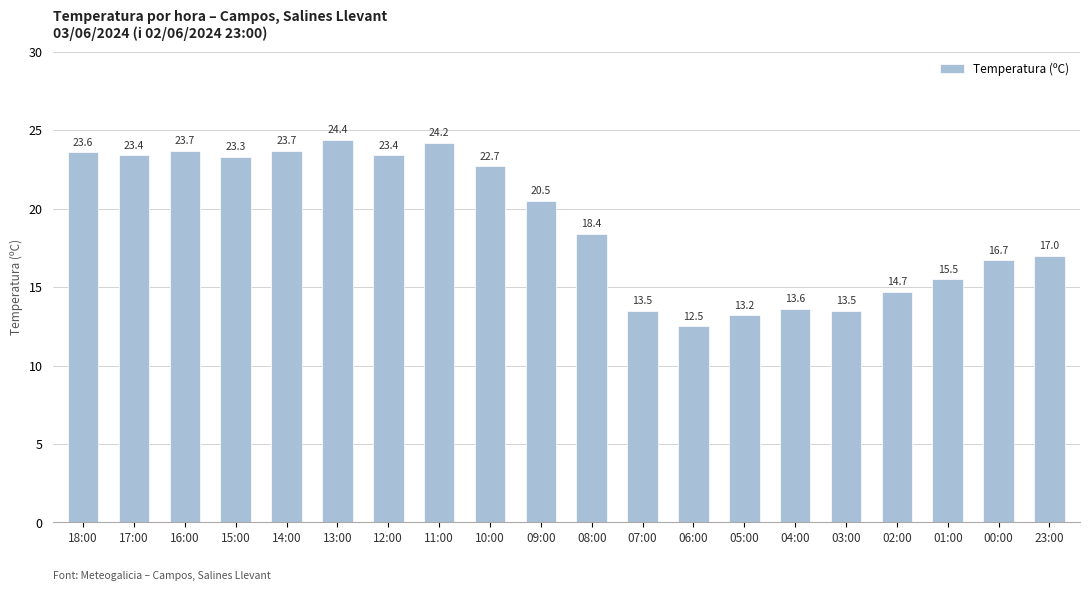

Reading left to right, list all the values displayed in this chart.

23.6	23.4	23.7	23.3	23.7	24.4	23.4	24.2	22.7	20.5	18.4	13.5	12.5	13.2	13.6	13.5	14.7	15.5	16.7	17.0